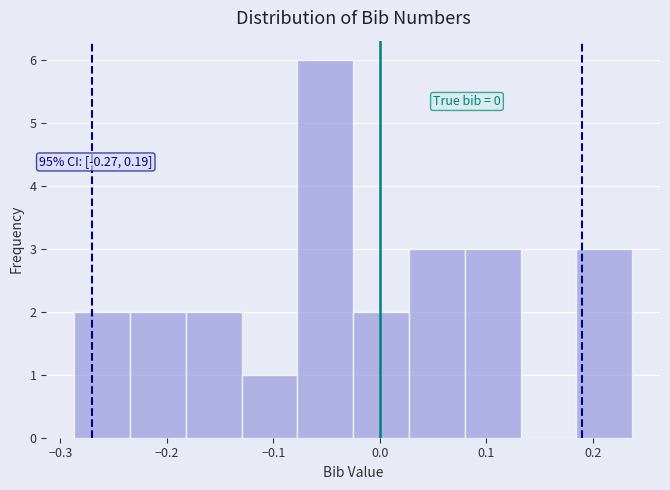

Over which range of the x-axis is the bar tallest?

-0.08 to -0.03